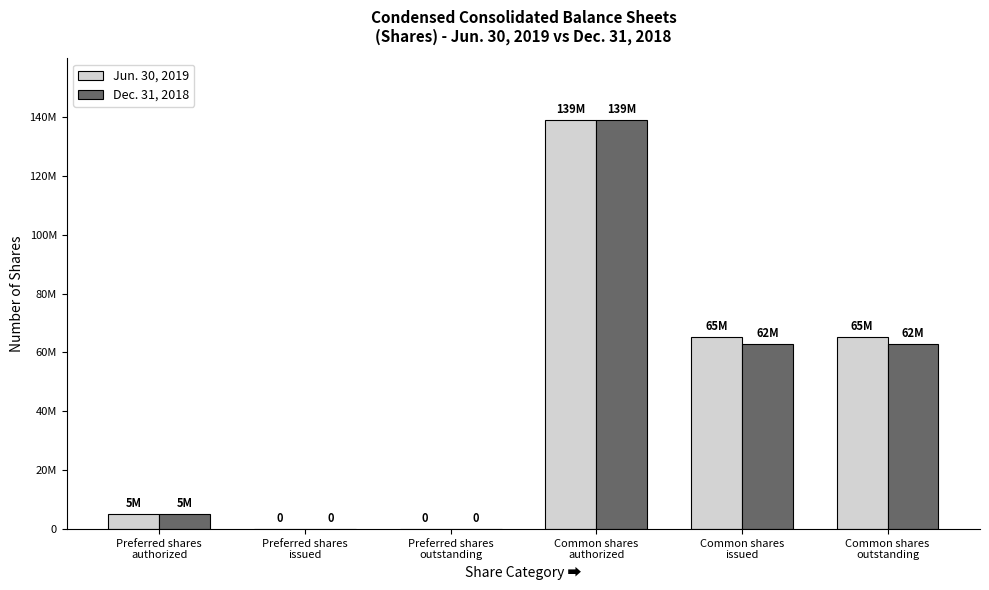

Does the chart contain stacked bars?

No